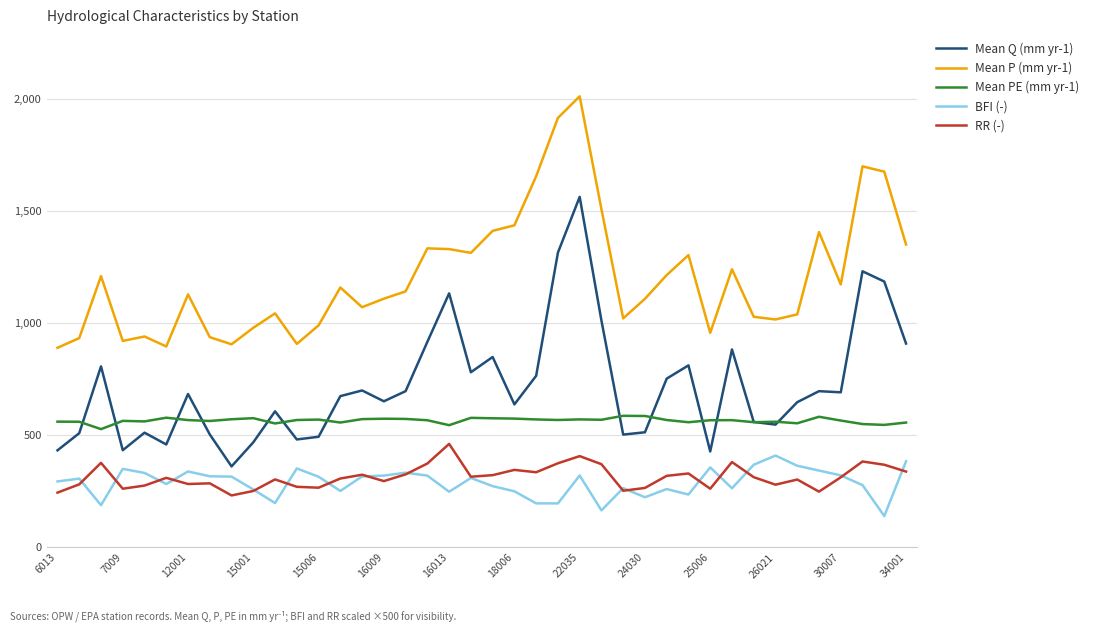

Which series has the widest spread of values?

Mean Q (mm yr-1)